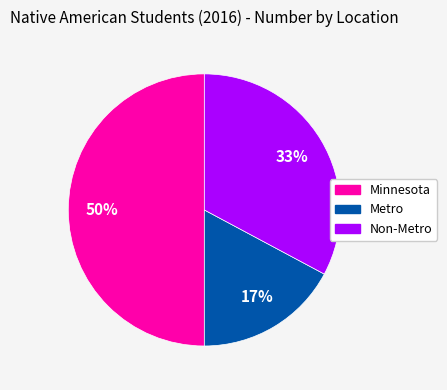

Combined, do Metro and Minnesota account for over 50%?

Yes